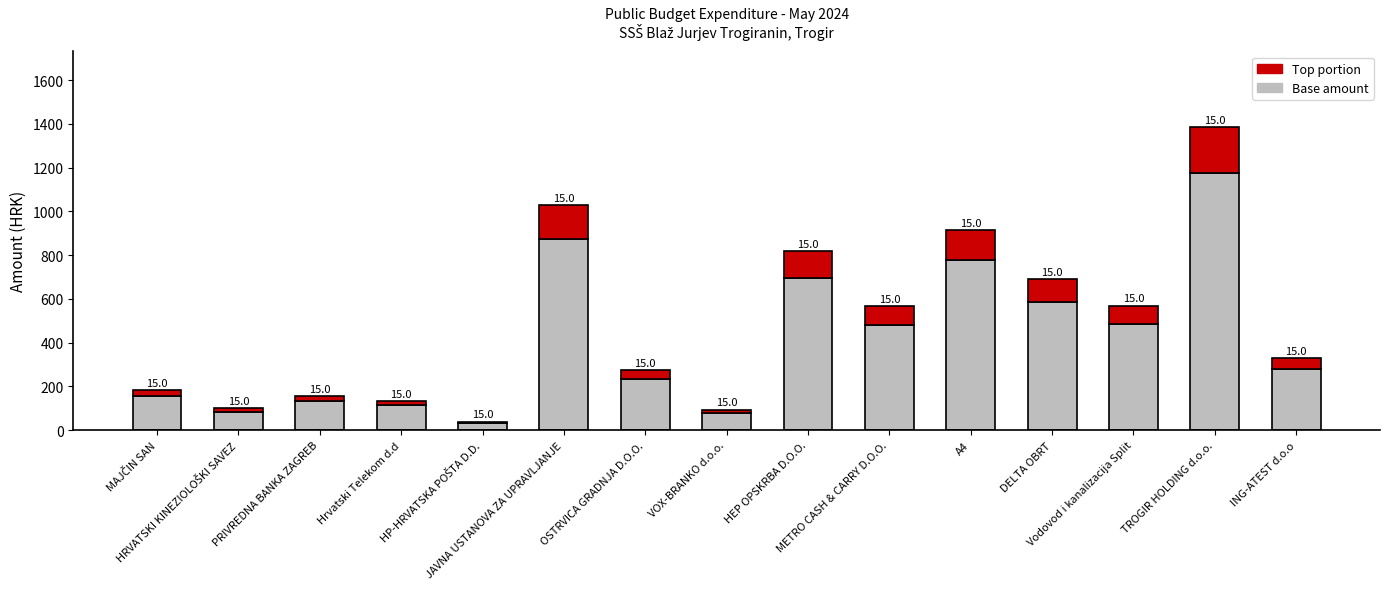

Is it true that Base equals 48.3 at VOX-BRANKO d.o.o.?

False